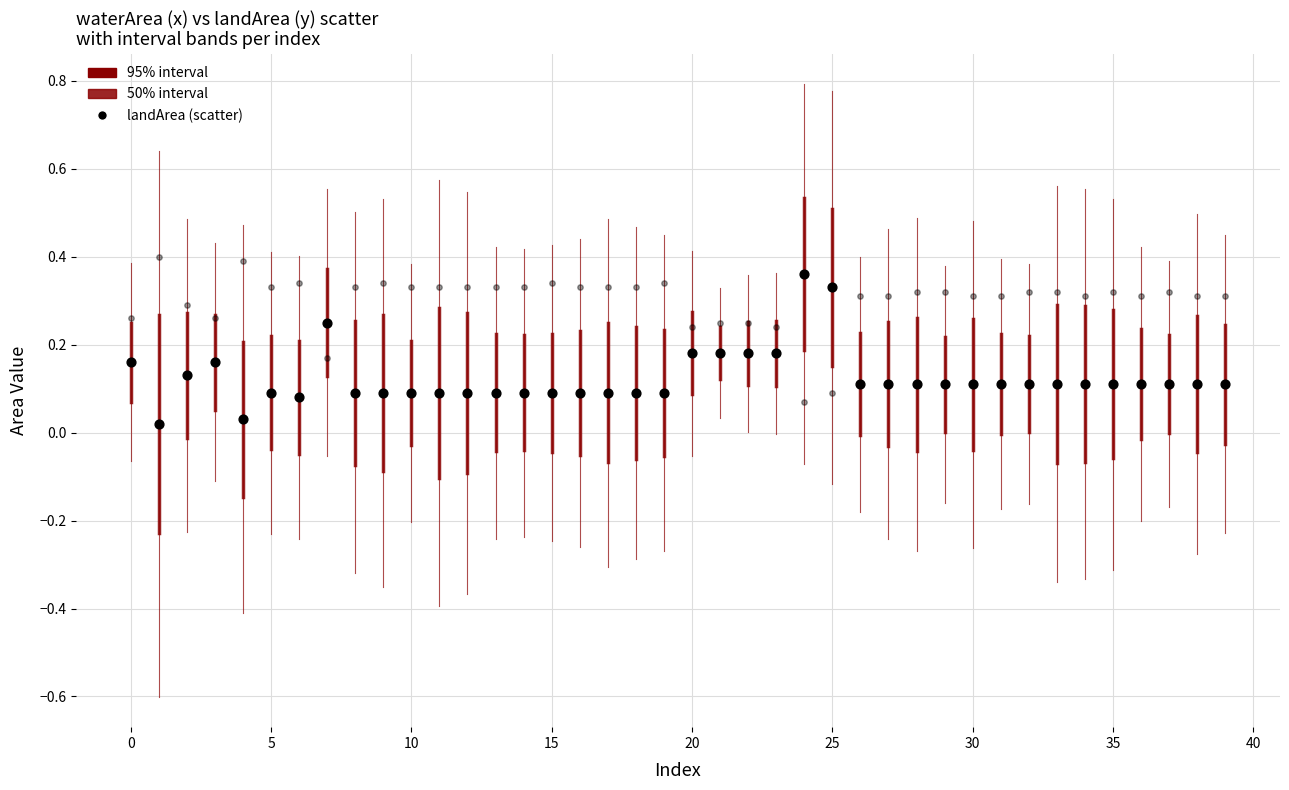

Count the number of points in this scatter plot.

80